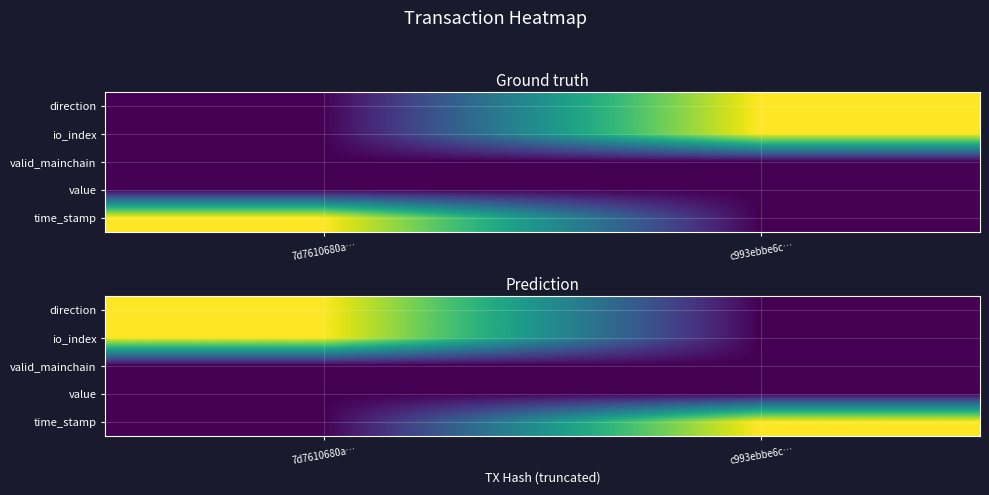

What is the total value across all series at c993ebbe6c…?

1